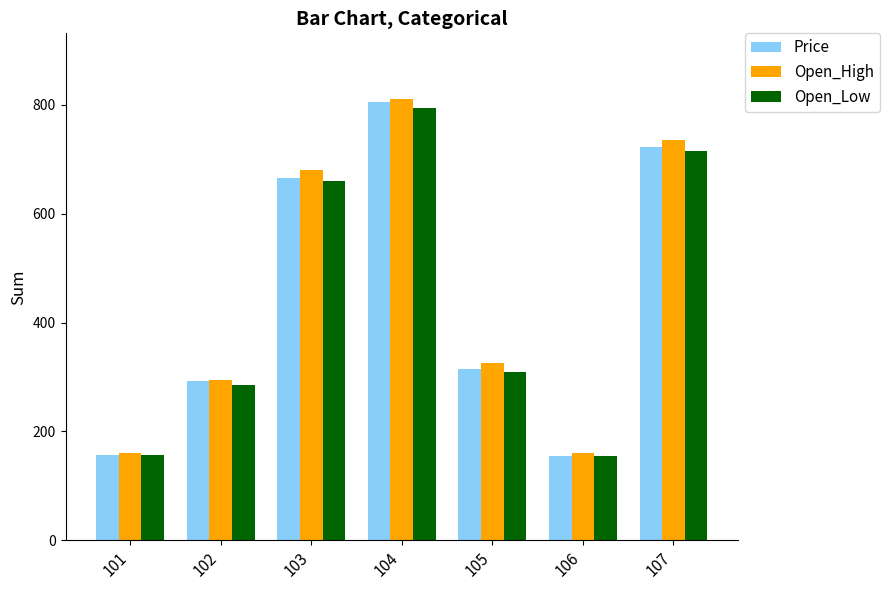

What is the sum of all Price values?

3109